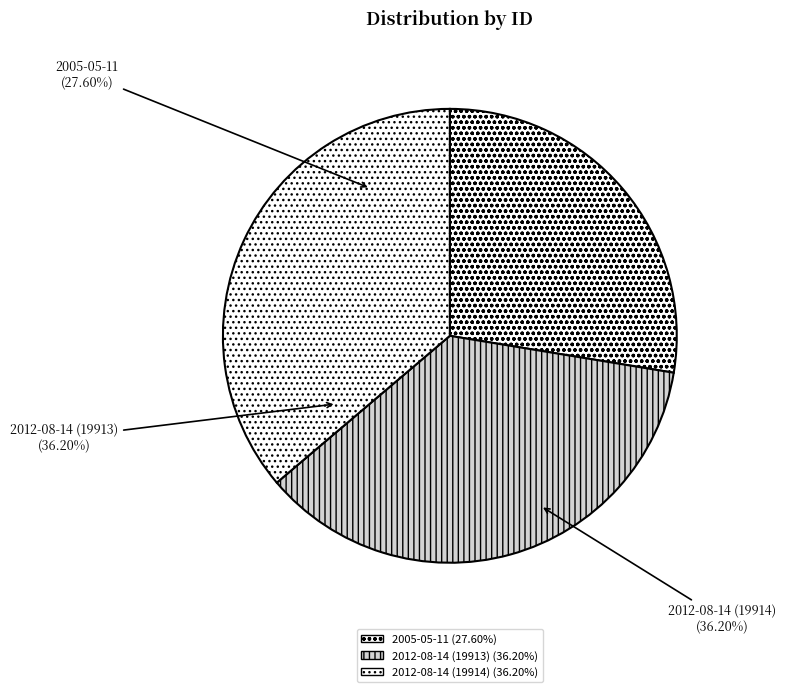

What is the smallest slice in the pie chart?

2005-05-11